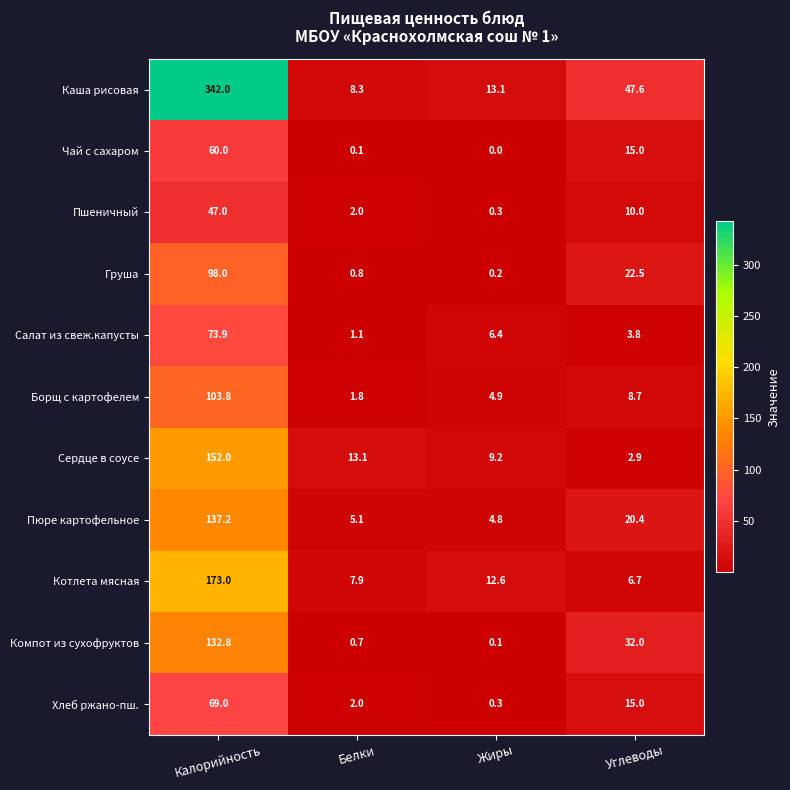

What is the sum of all Котлета мясная values?

200.2